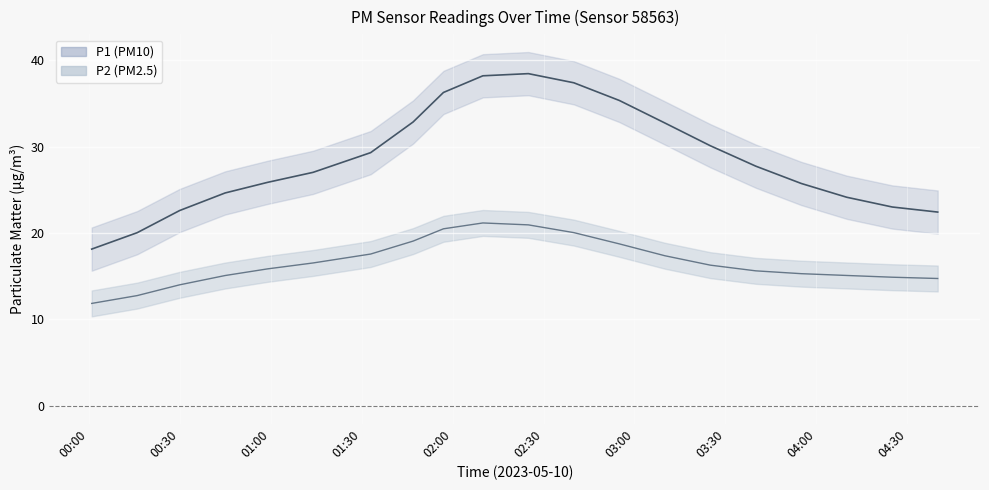

Rank the categories by P2 value from lowest to highest.

00:01, 00:16, 04:40, 00:30, 04:25, 00:45, 03:40, 01:33, 03:55, 04:10, 03:25, 01:14, 03:10, 00:59, 02:55, 01:47, 02:25, 02:40, 01:57, 02:10